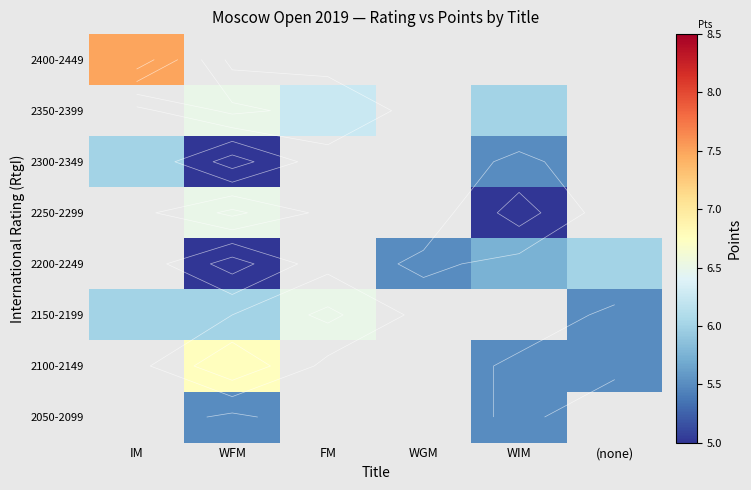

Which has a higher value, WIM or IM?

IM